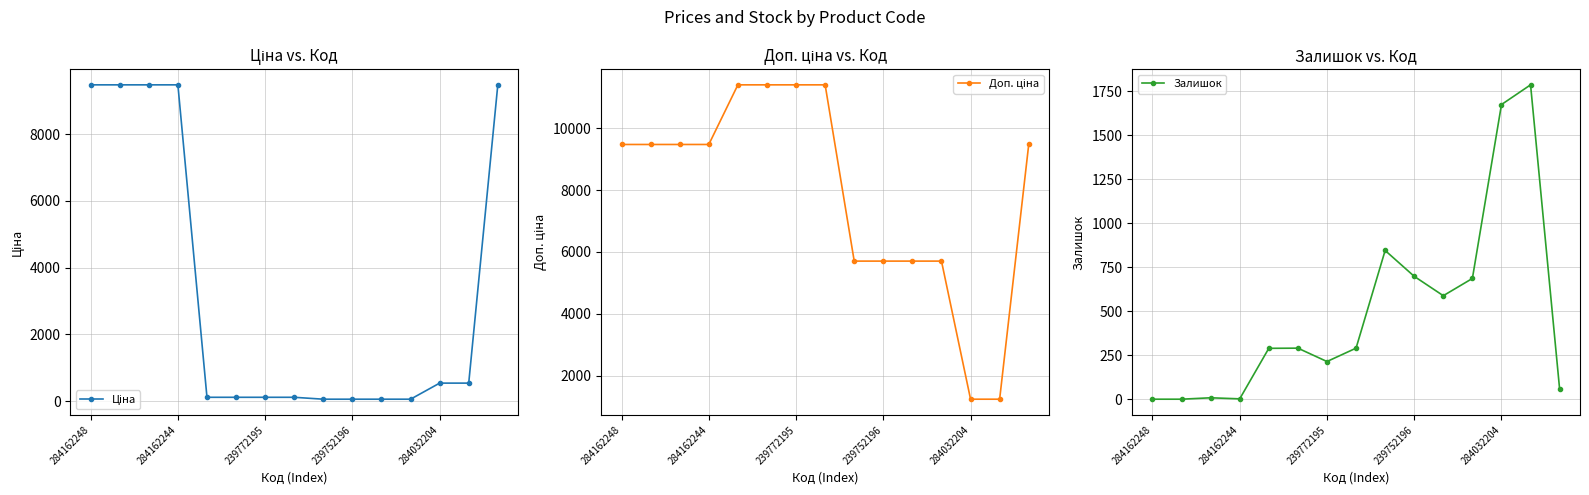

At which category is the sum across all series the highest?

14